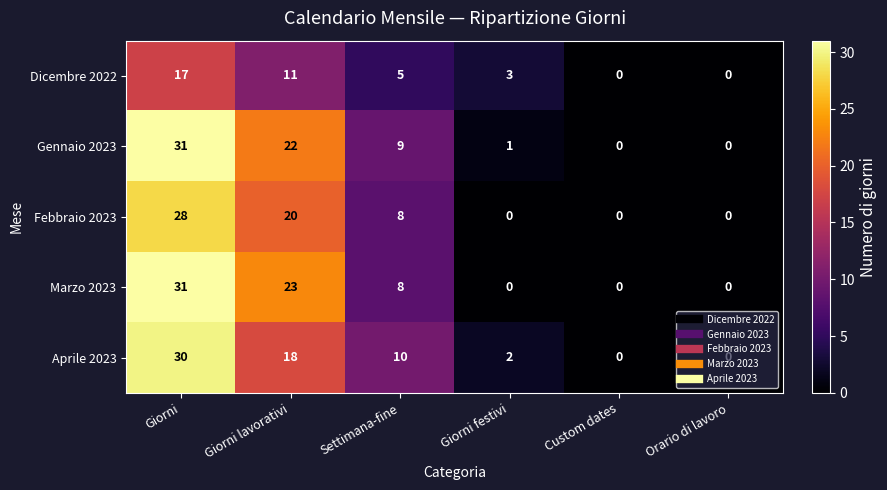

How many series are shown in this chart?

5